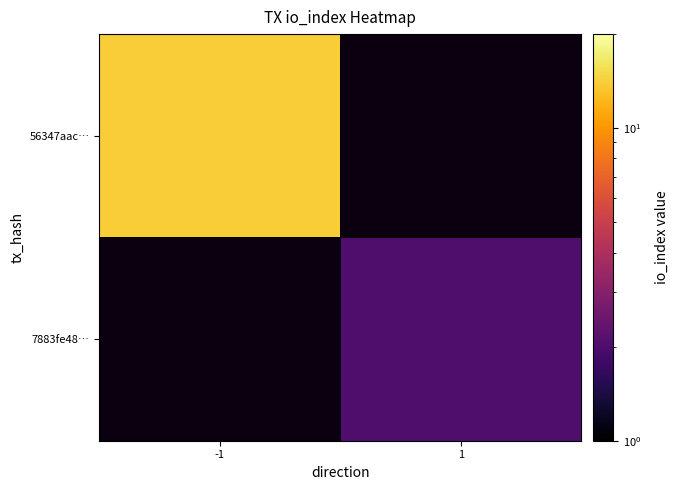

At how many categories does at least one series exceed 0?

2